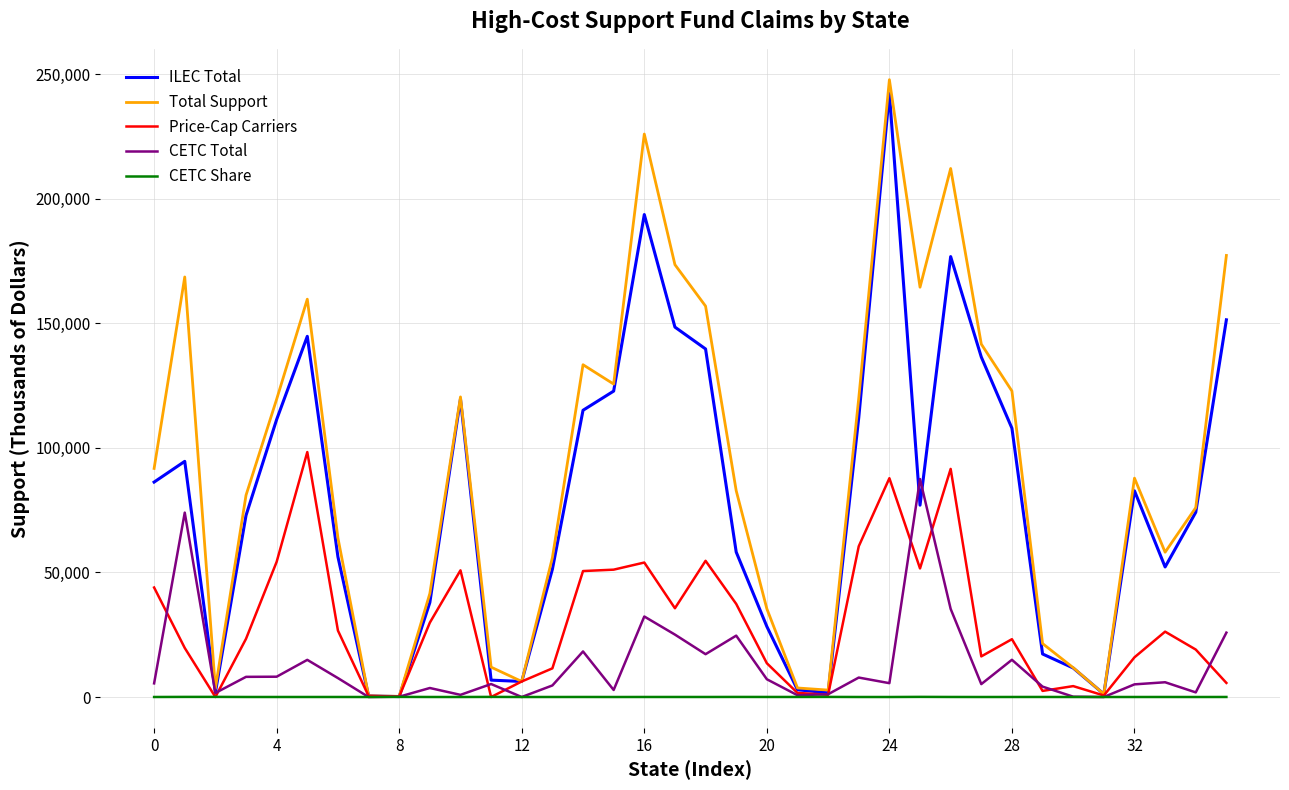

What is the greatest value displayed?

247830